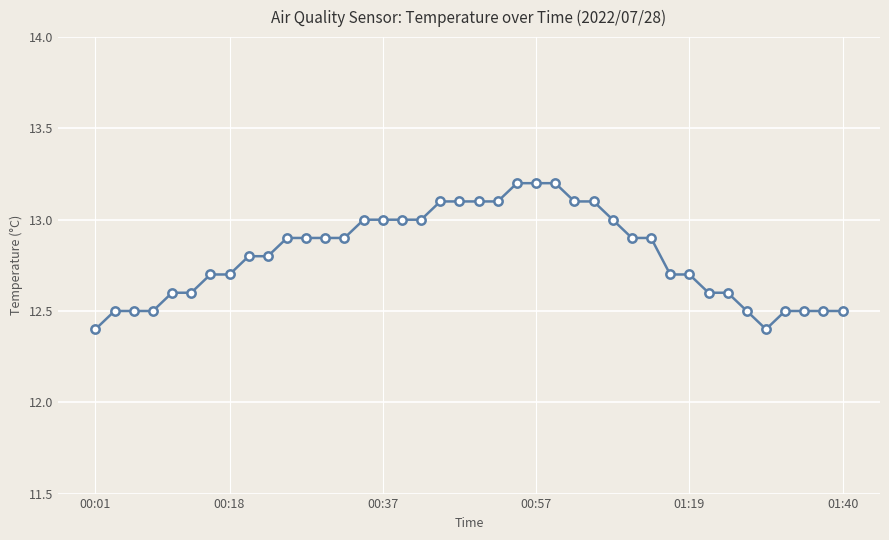

What is the smallest value displayed?

12.4